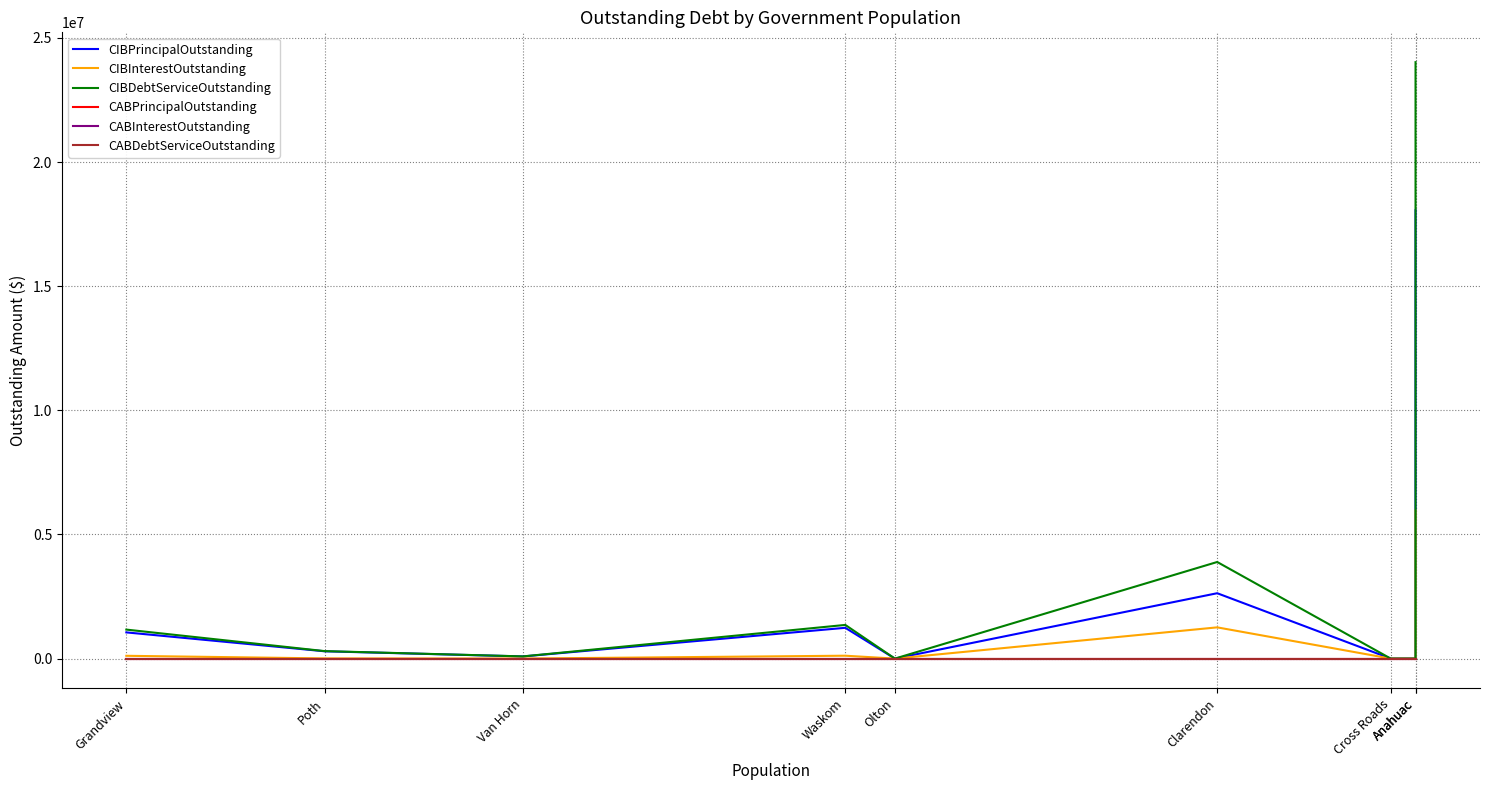

At which category does CIBDebtServiceOutstanding reach its first local peak?

Waskom